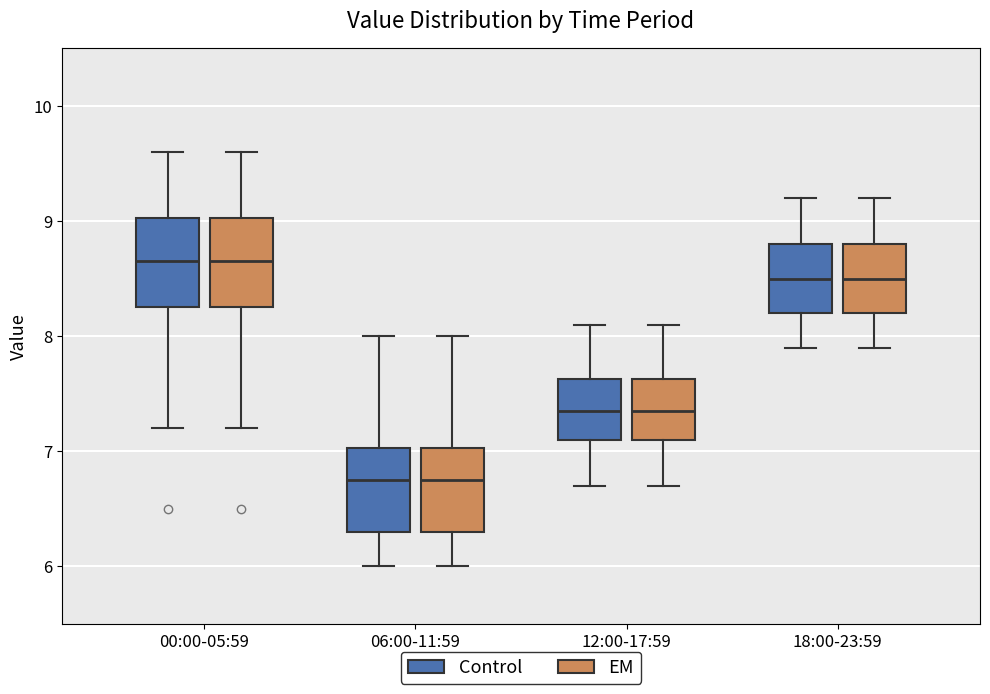

Reading left to right, transcribe this box plot: for each box, give where its median line is, the range the box spans, and where its two whiskers end, as read against the y-axis. The values are not printed on the chart, so give them approximately, as read against the axis.

00:00-05:59 (Control): median 8.7, box 8.3 to 9.0, whiskers 7.2 to 9.6
00:00-05:59 (EM): median 8.7, box 8.3 to 9.0, whiskers 7.2 to 9.6
06:00-11:59 (Control): median 6.8, box 6.3 to 7.0, whiskers 6.0 to 8.0
06:00-11:59 (EM): median 6.8, box 6.3 to 7.0, whiskers 6.0 to 8.0
12:00-17:59 (Control): median 7.4, box 7.1 to 7.6, whiskers 6.7 to 8.1
12:00-17:59 (EM): median 7.4, box 7.1 to 7.6, whiskers 6.7 to 8.1
18:00-23:59 (Control): median 8.5, box 8.2 to 8.8, whiskers 7.9 to 9.2
18:00-23:59 (EM): median 8.5, box 8.2 to 8.8, whiskers 7.9 to 9.2